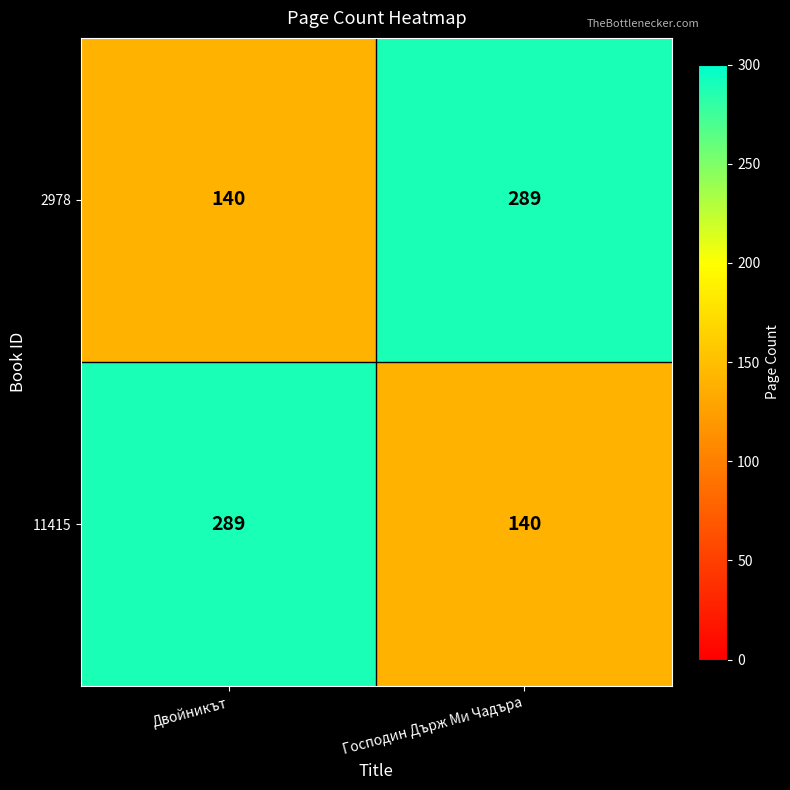

Count the number of data series in this chart.

2